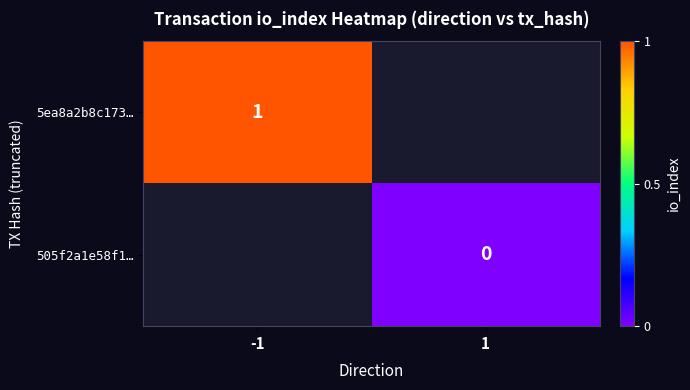

Is it true that 5ea8a2b8c173… equals 1 at -1?

True